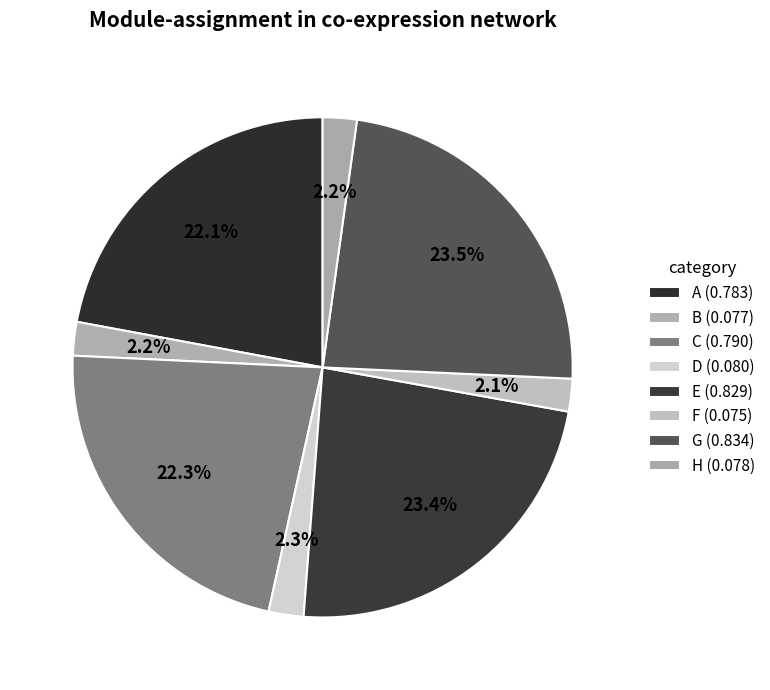

How many segments does this pie chart have?

8